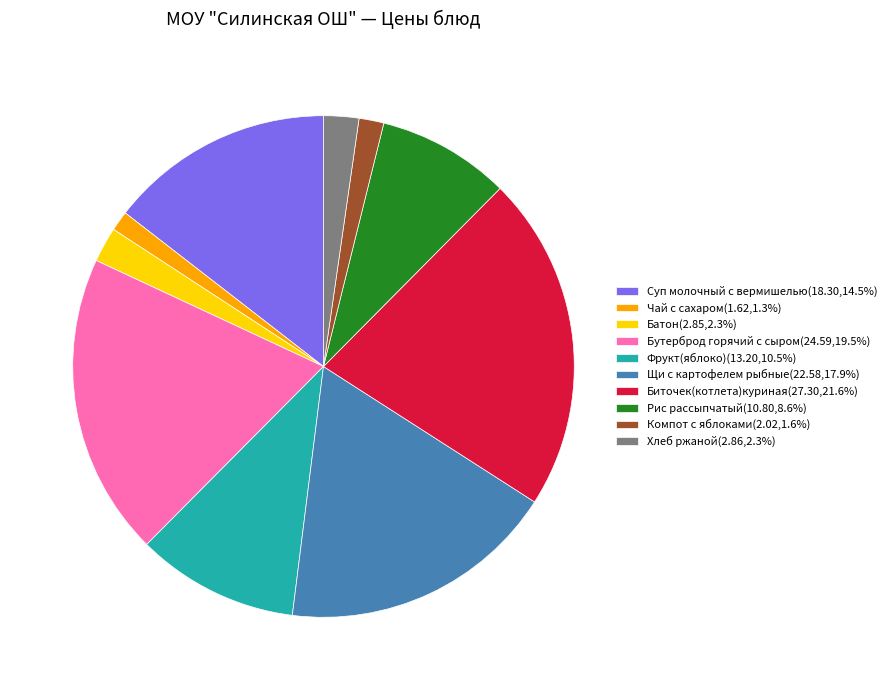

Approximately how many times larger is the value at Суп молочный с вермишелью compared to Биточек(котлета)куриная?

0.7